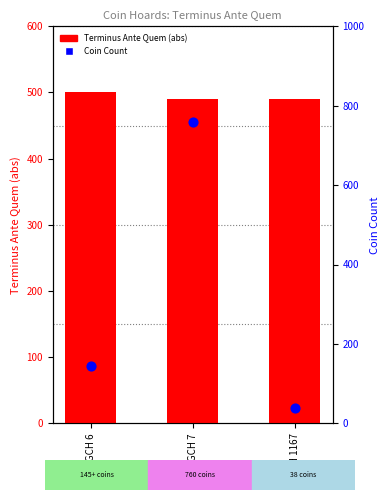

Which series has the largest total across all categories?

Terminus Ante Quem